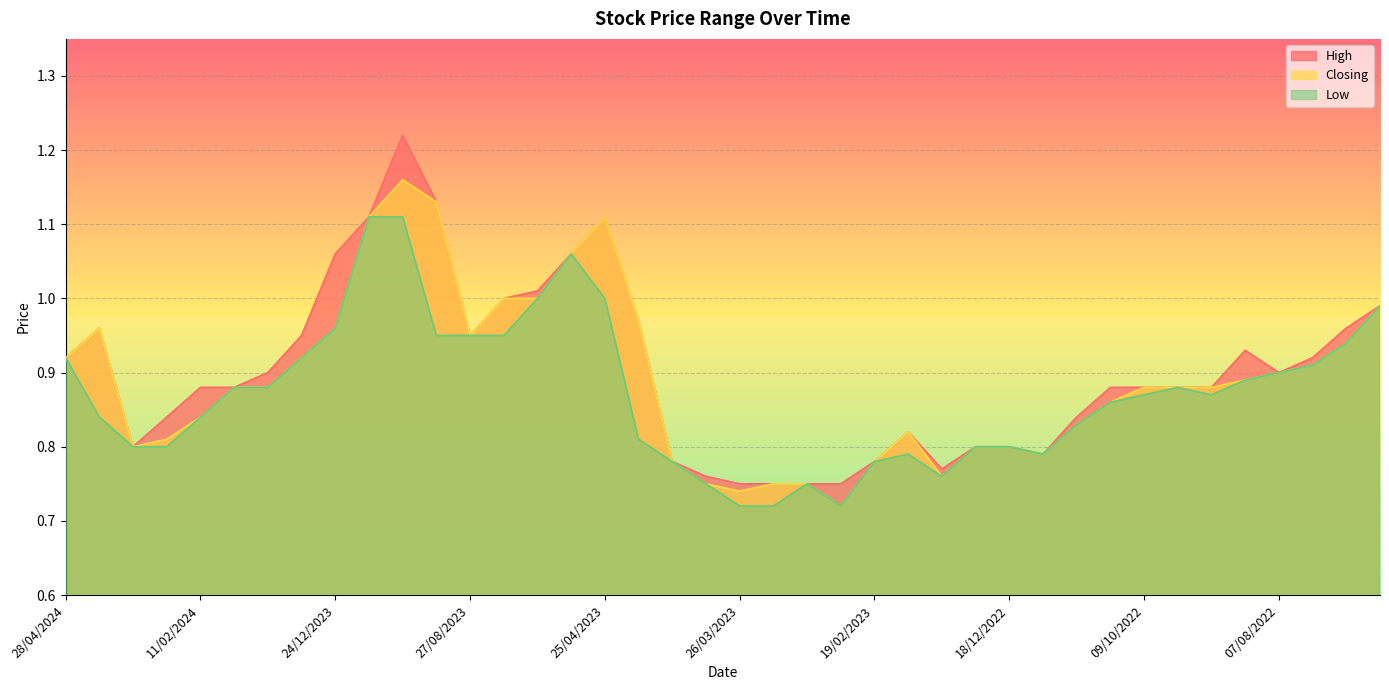

Is it true that Closing equals 0.9 at 28/04/2024?

True